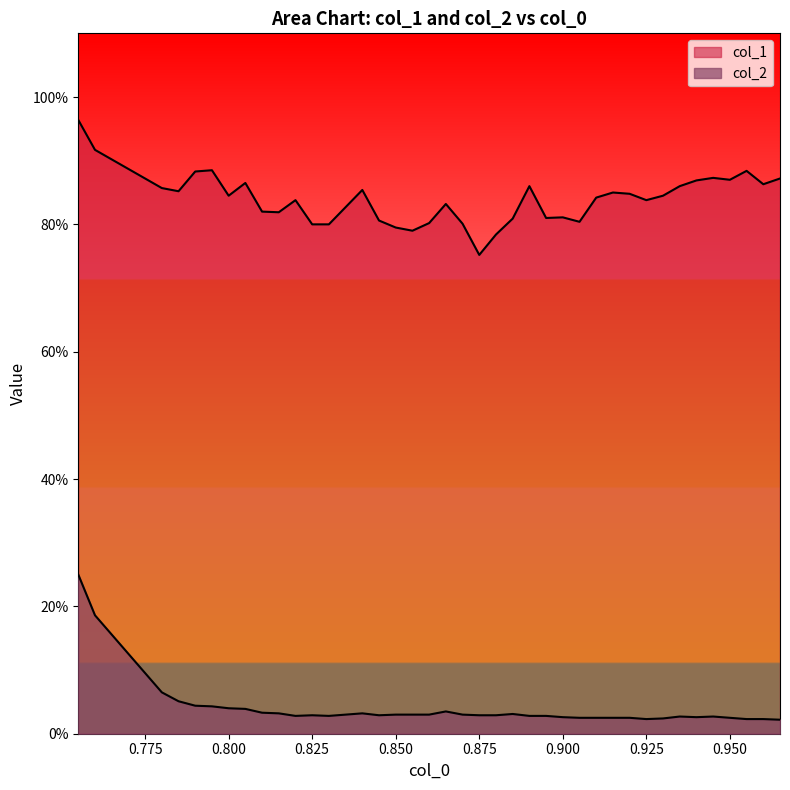

At which label does col_2 reach its peak?

0.755